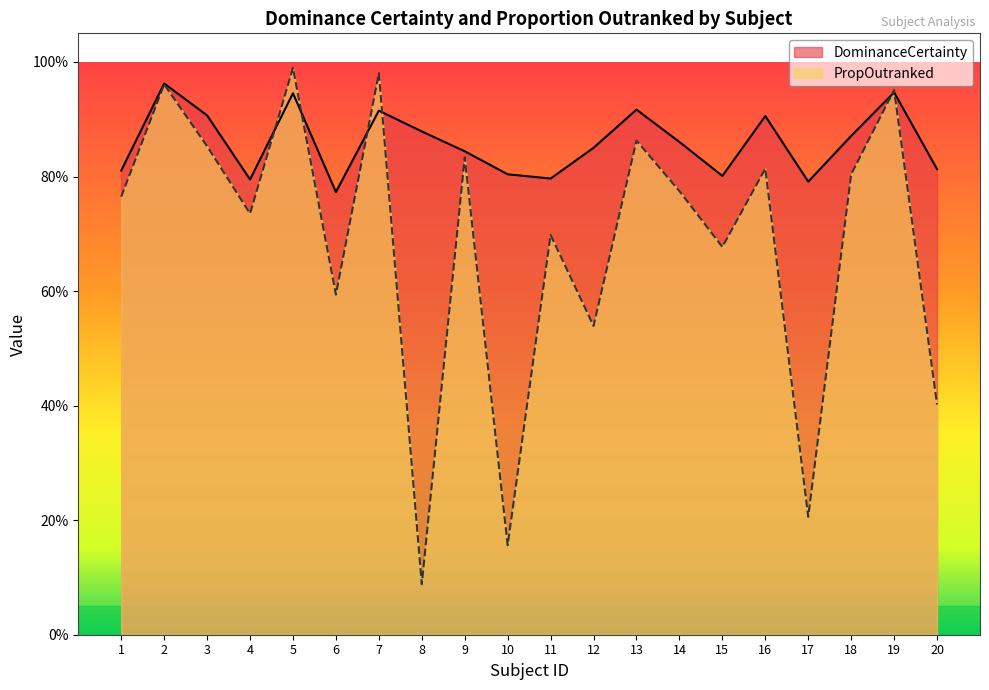

What is the value of the DominanceCertainty point at the 6th from the left?

0.8